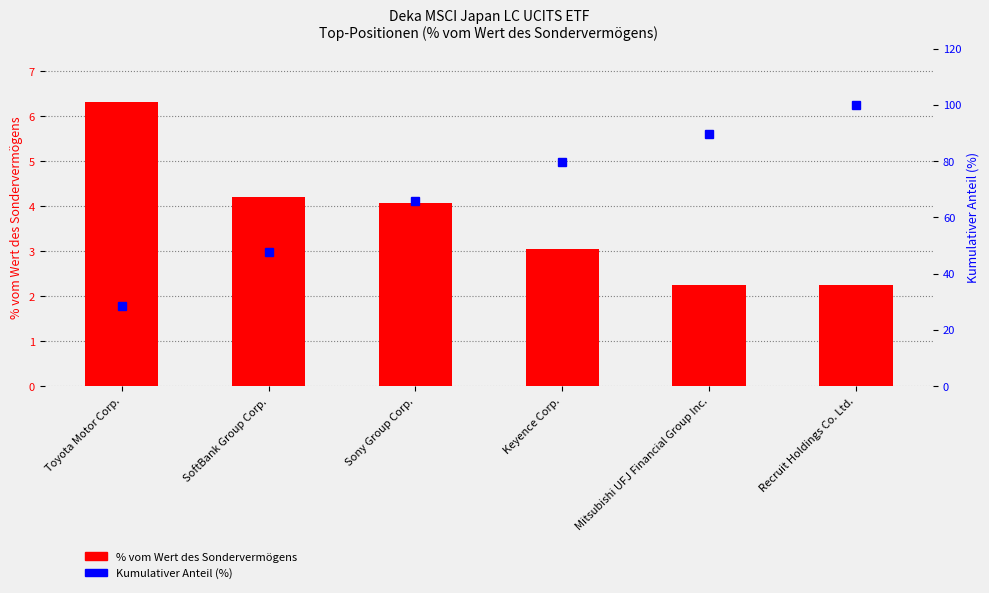

What is the maximum value for % vom Wert des Sondervermögens?

6.3